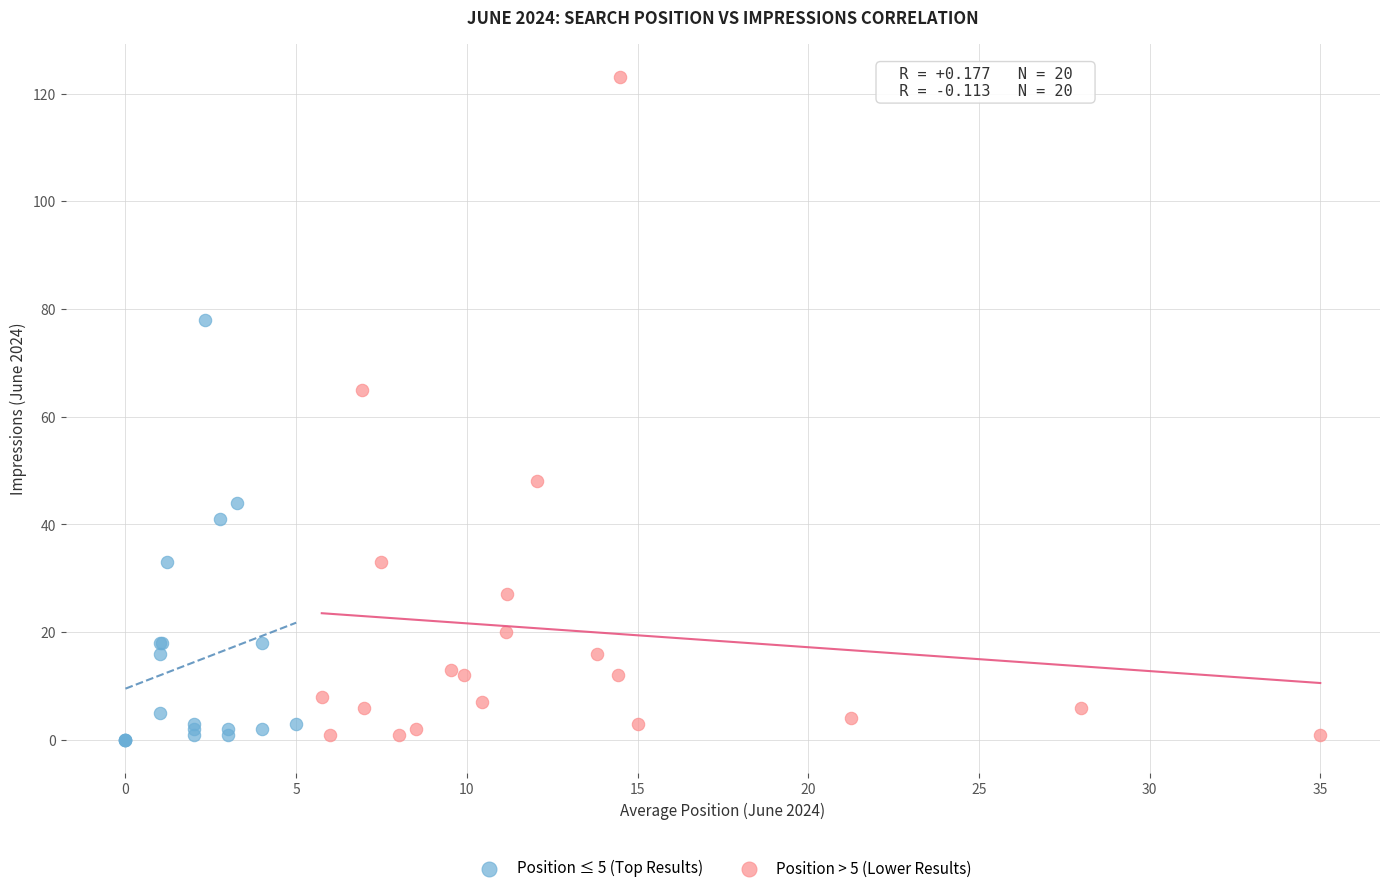

Which series reaches the maximum Y coordinate?

Position > 5 (Lower Results)